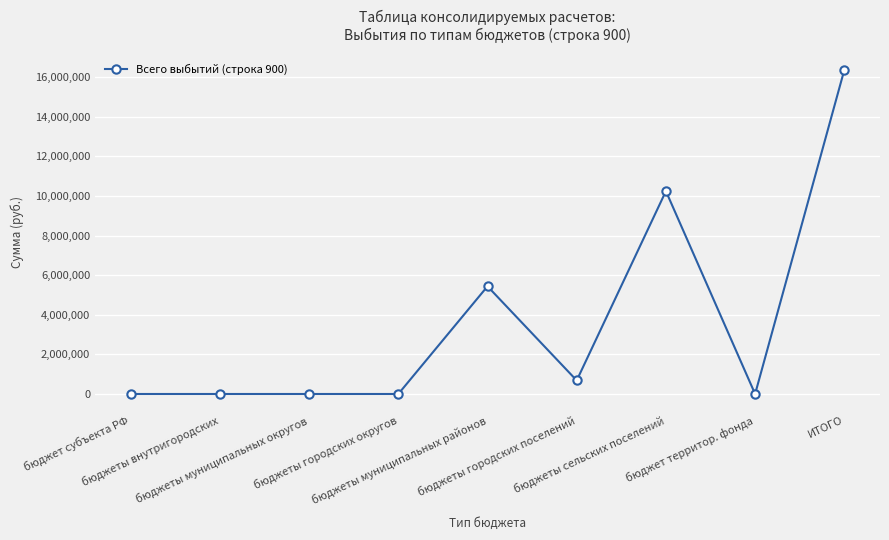

True or false: there are more than 1 points higher than both neighbors.

True